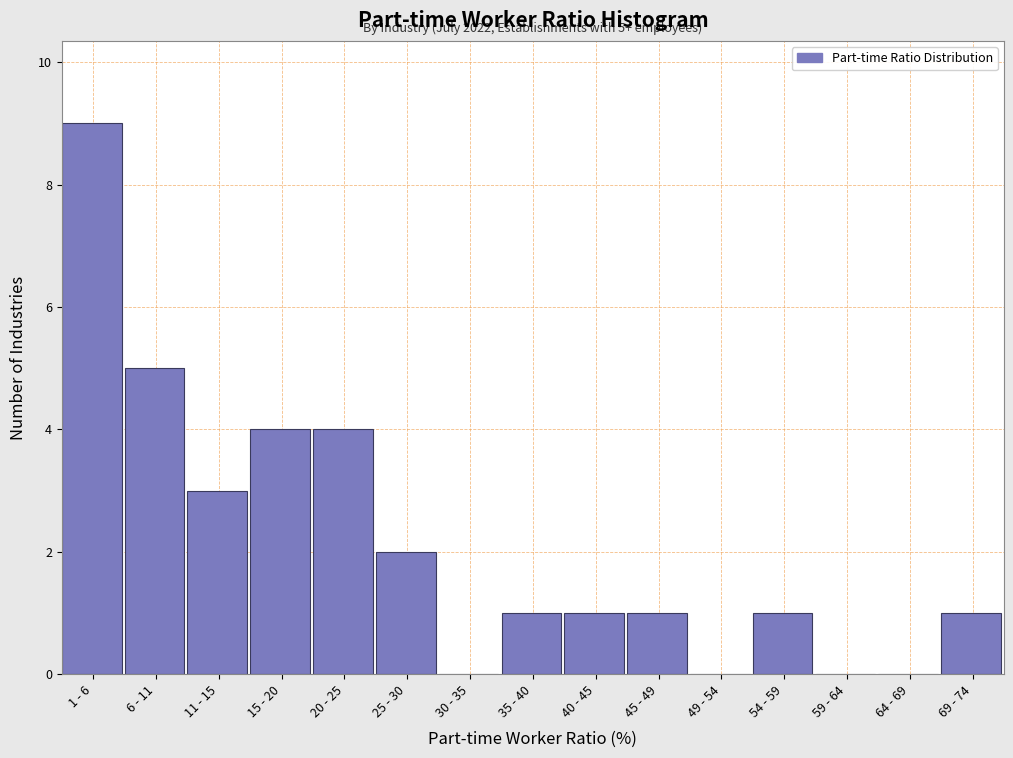

Reading left to right, transcribe all the data shown in this chart.

1 - 6=9	6 - 11=5	11 - 15=3	15 - 20=4	20 - 25=4	25 - 30=2	30 - 35=0	35 - 40=1	40 - 45=1	45 - 49=1	49 - 54=0	54 - 59=1	59 - 64=0	64 - 69=0	69 - 74=1